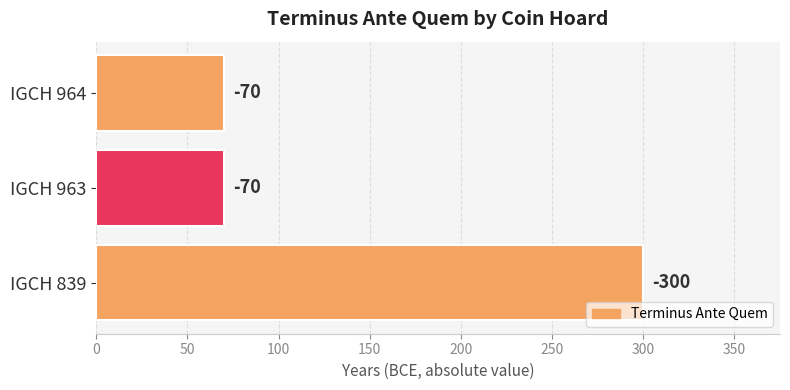

Does the chart contain stacked bars?

No